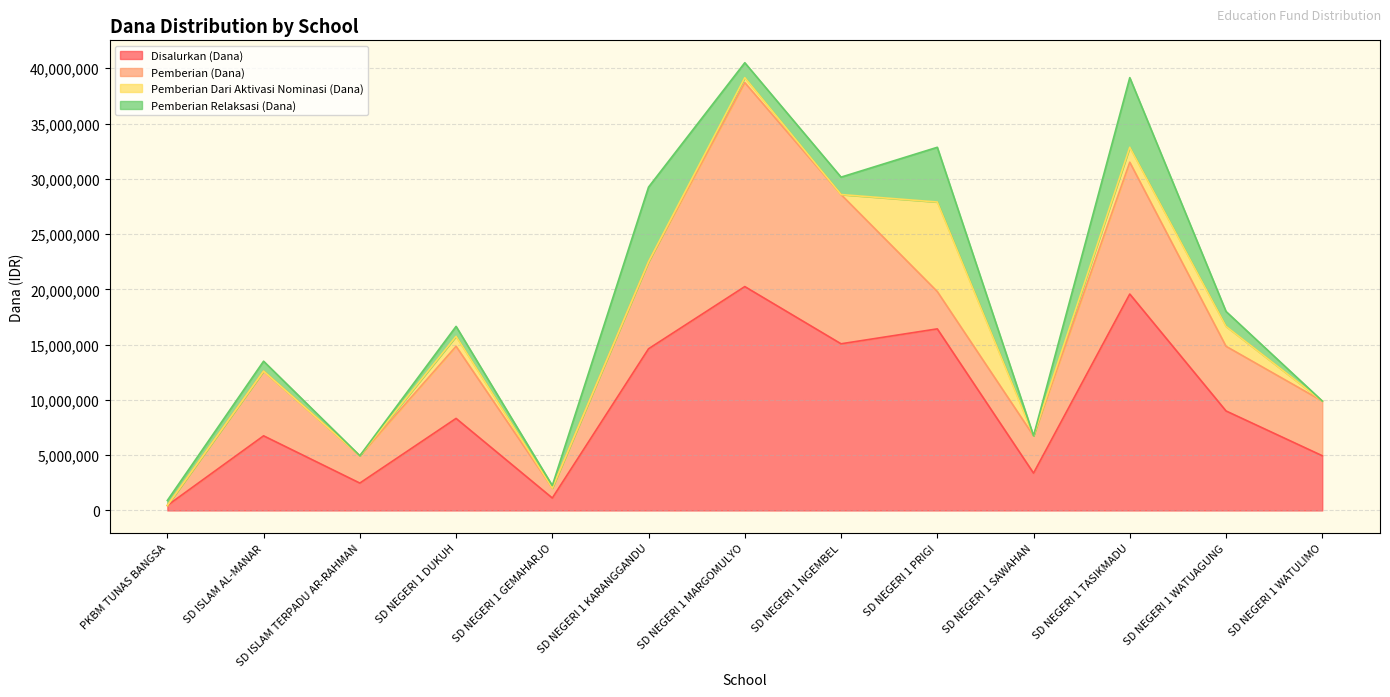

At which label is Pemberian Relaksasi (Dana) closest to 3375000?

SD NEGERI 1 PRIGI